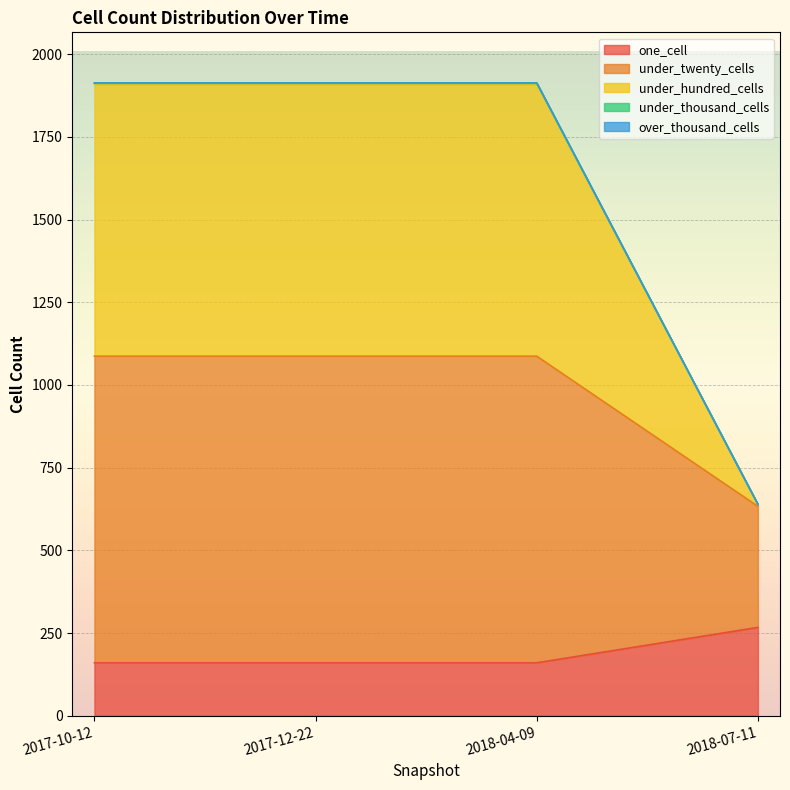

Rank the categories by one_cell value from lowest to highest.

2017-10-12, 2017-12-22, 2018-04-09, 2018-07-11